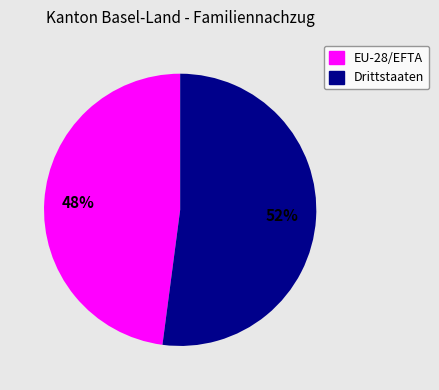

Between Drittstaaten and EU-28/EFTA, which is larger?

Drittstaaten